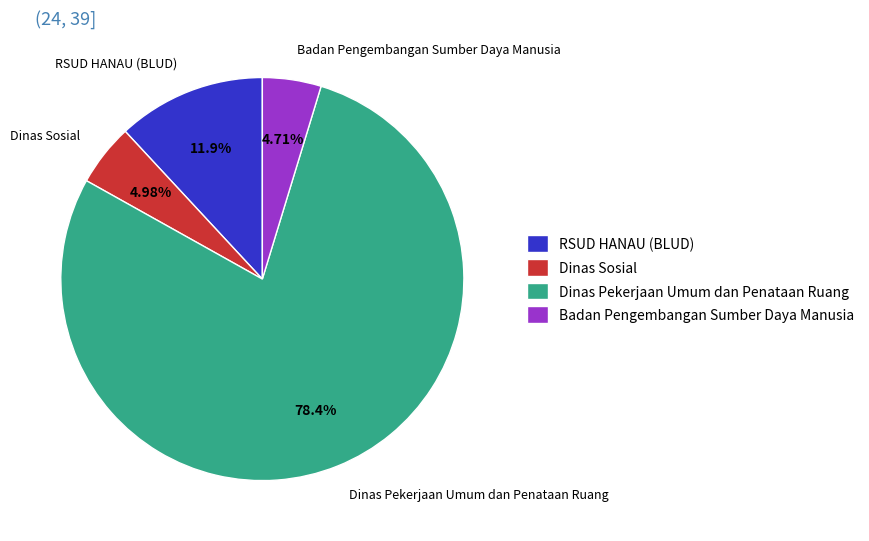

To the nearest percent, what is the average slice percentage?

25%